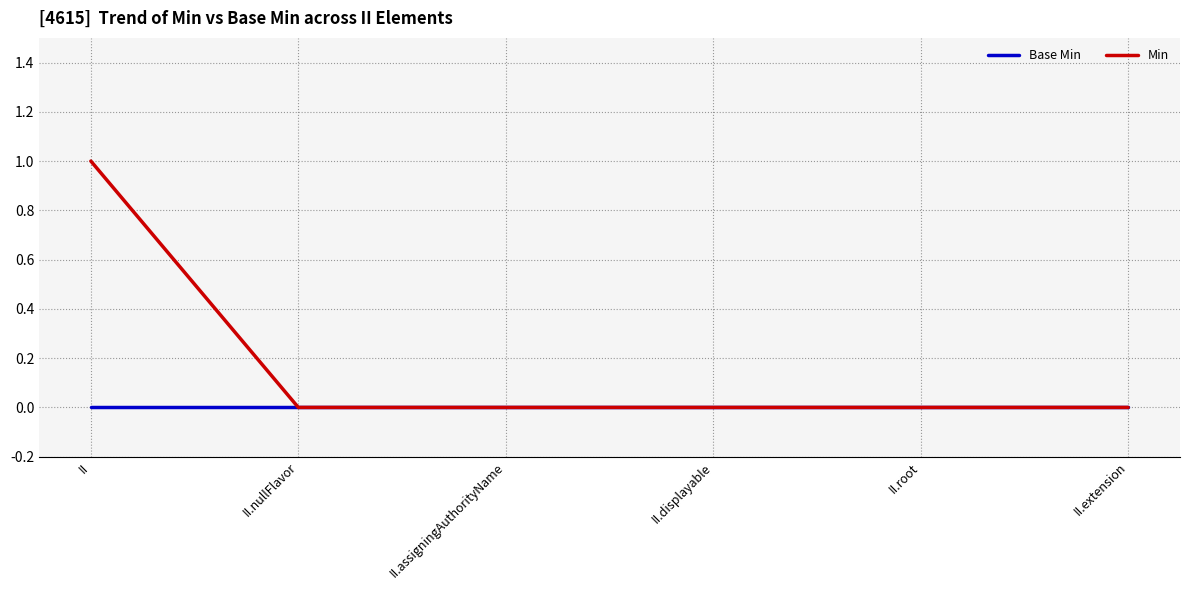

Between II and II.assigningAuthorityName, which series saw the biggest shift?

Min